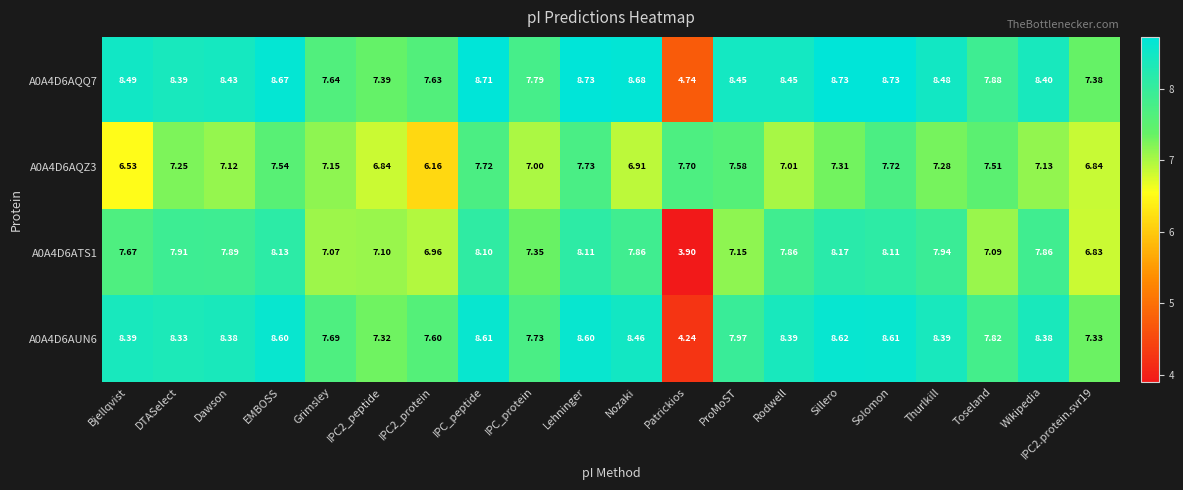

Which series has the largest total across all categories?

A0A4D6AQQ7